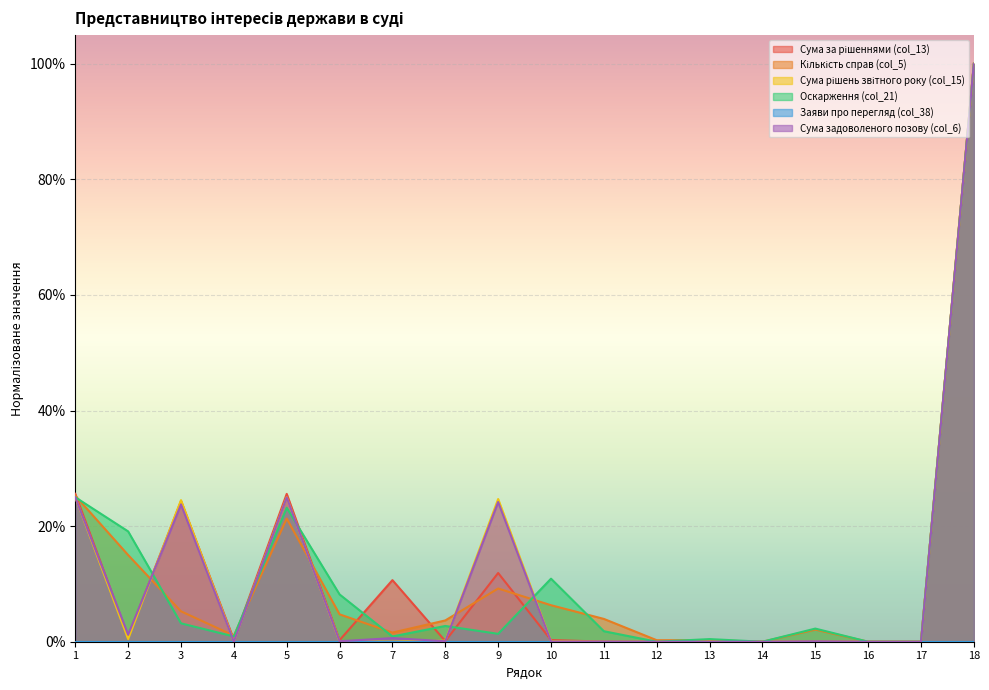

List the labels in order of Сума задоволеного позову (col_6) value, smallest first.

12, 14, 16, 17, 13, 4, 11, 10, 15, 6, 8, 7, 2, 3, 9, 5, 1, 18